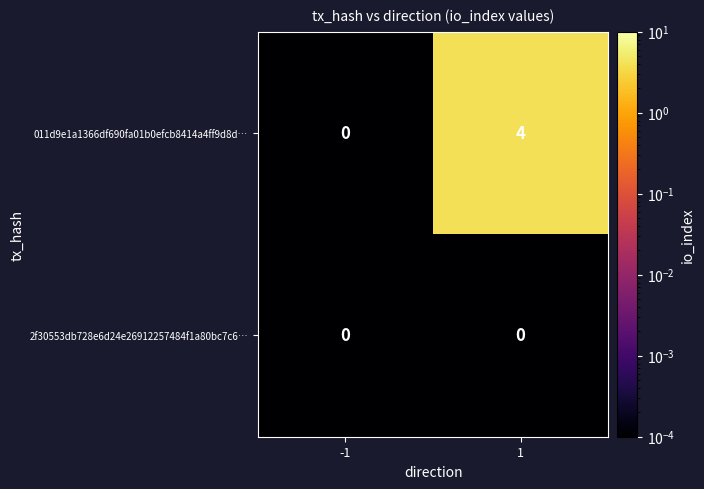

At how many categories does at least one series exceed 2?

1